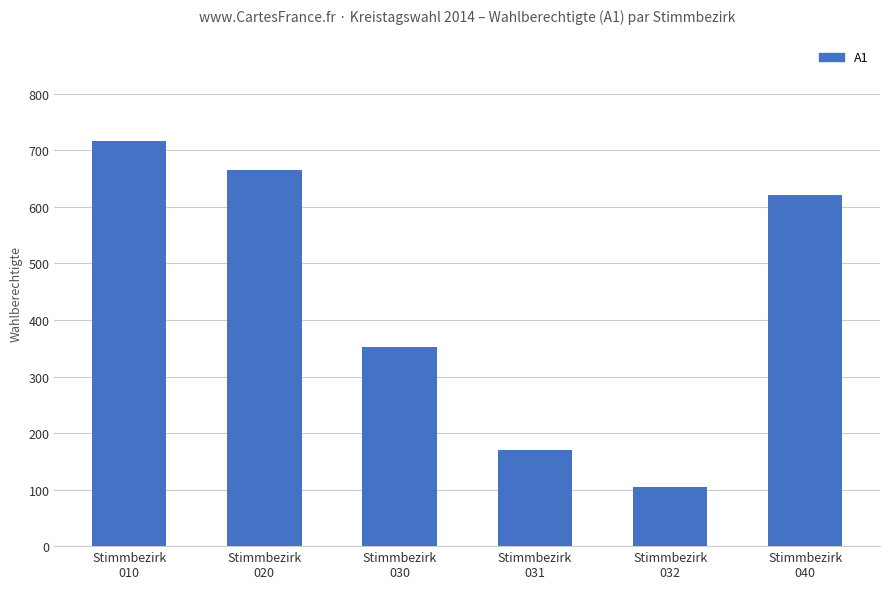

Where does the data first go above 621?

Stimmbezirk
010